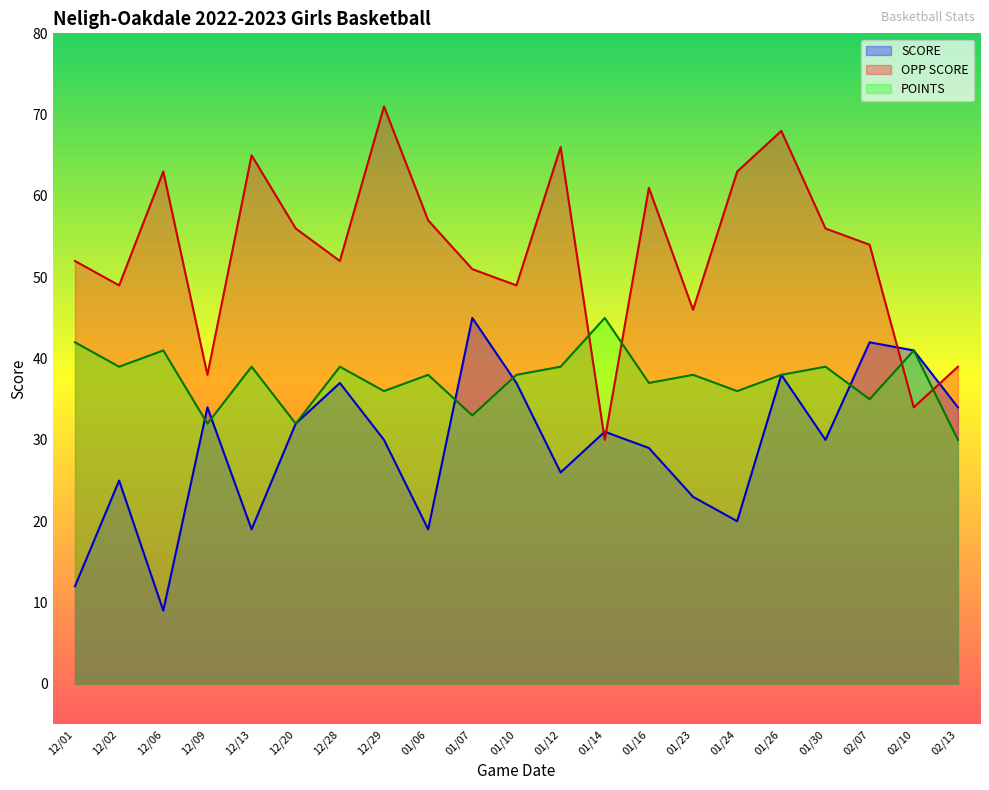

Rank the series at 12/29 from highest to lowest value.

OPP SCORE, POINTS, SCORE